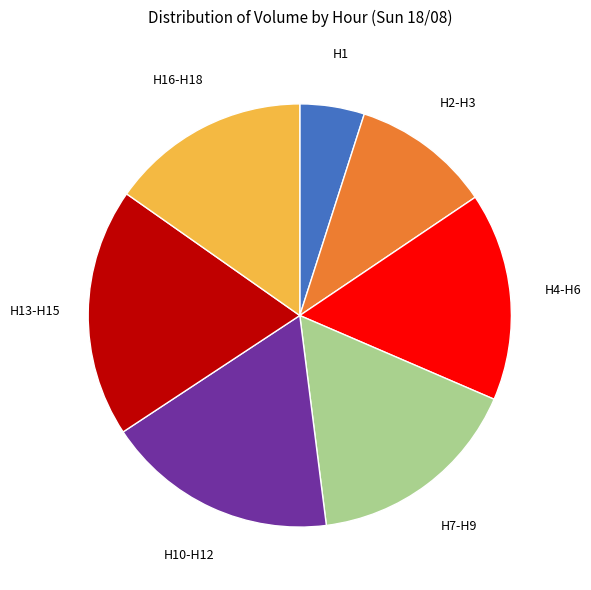

Does any single category account for the majority?

No